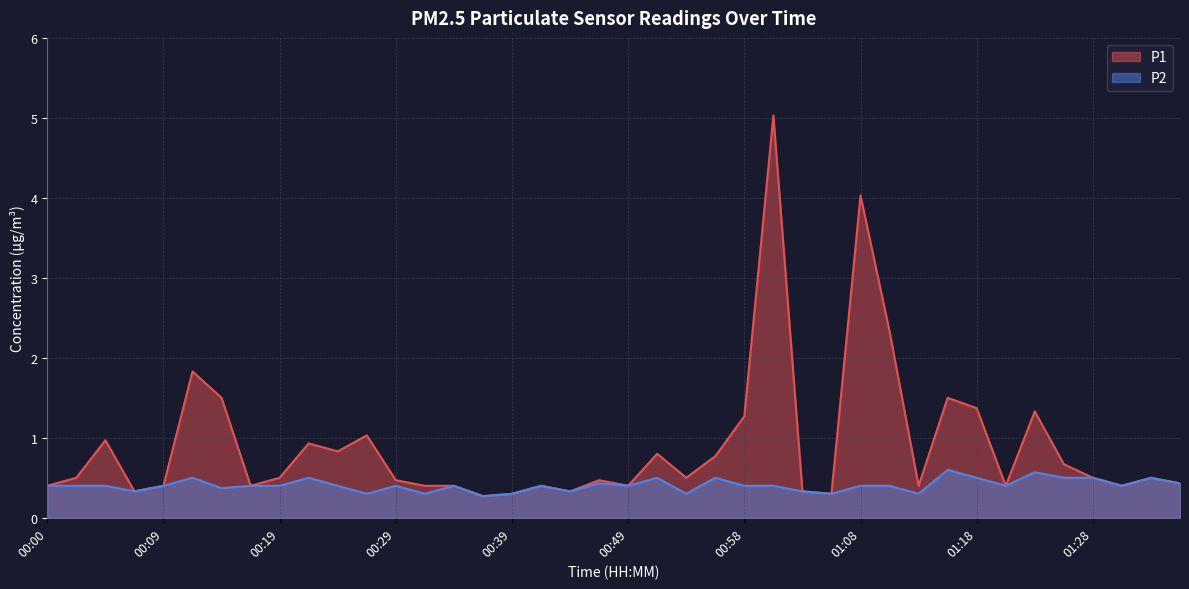

Rank the series at 00:39 from highest to lowest value.

P1, P2